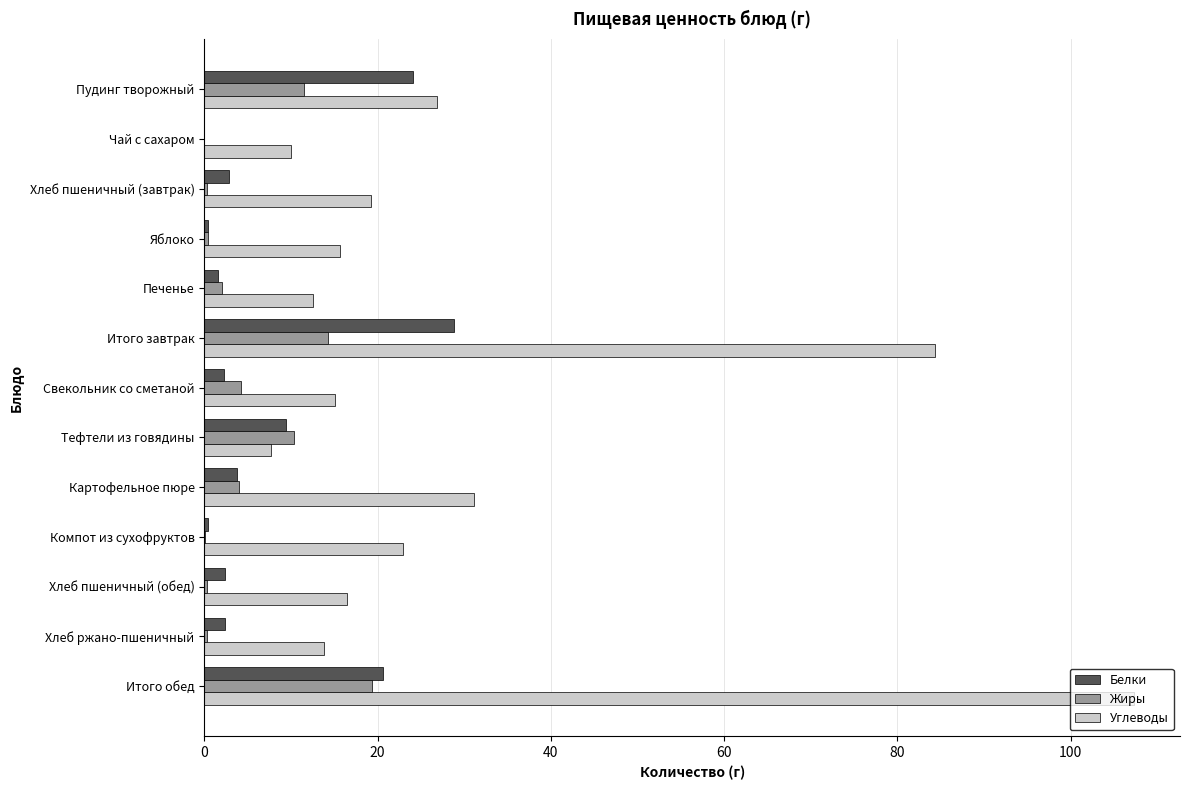

Is it true that Углеводы equals 36.3 at Пудинг творожный?

False